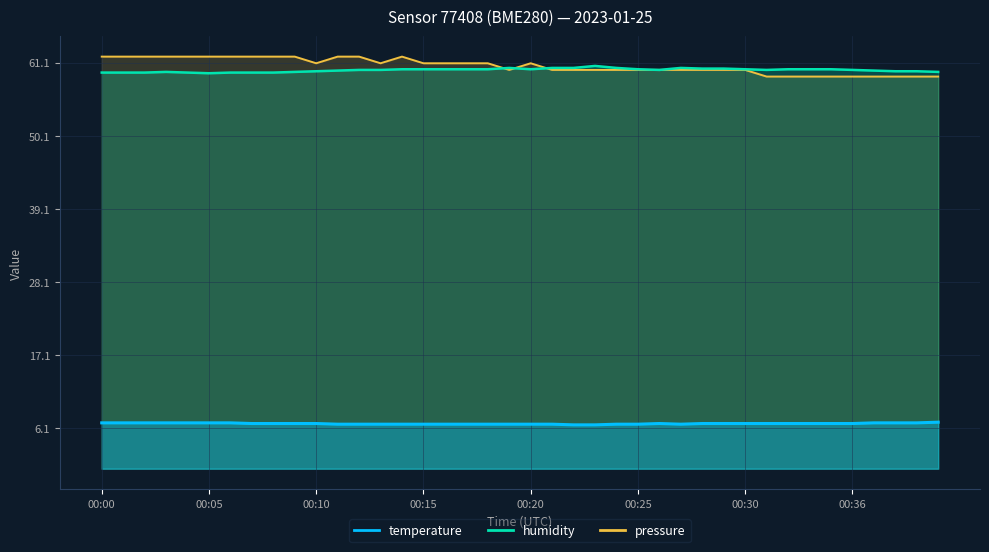

Is it true that pressure equals 61.0 at 00:15?

True